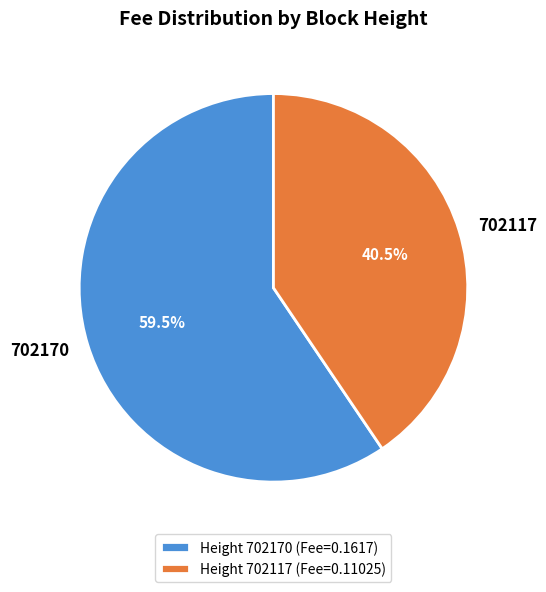

Is it true that 702117 is 35% of the pie?

False